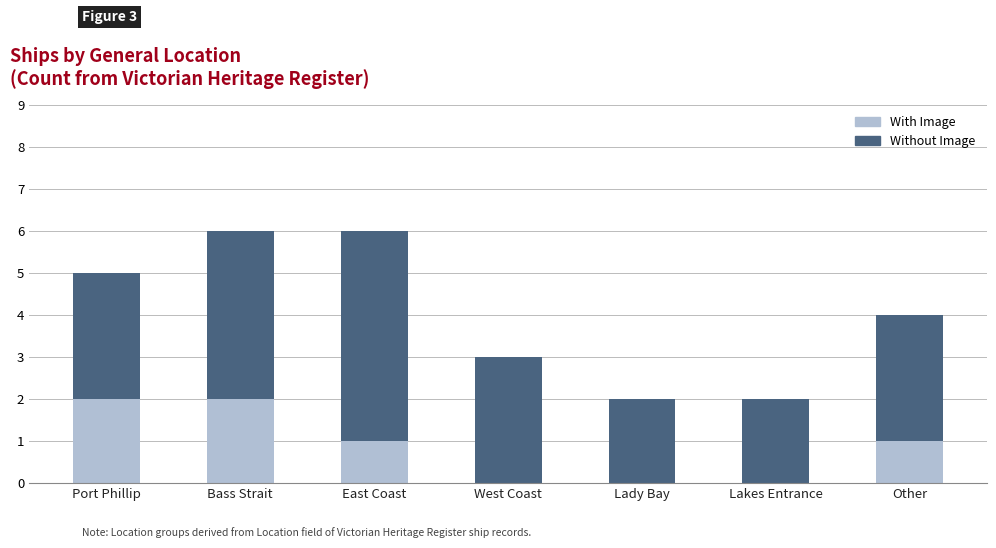

Reading left to right, list the values for the With Image series.

Port Phillip=2	Bass Strait=2	East Coast=1	West Coast=0	Lady Bay=0	Lakes Entrance=0	Other=1